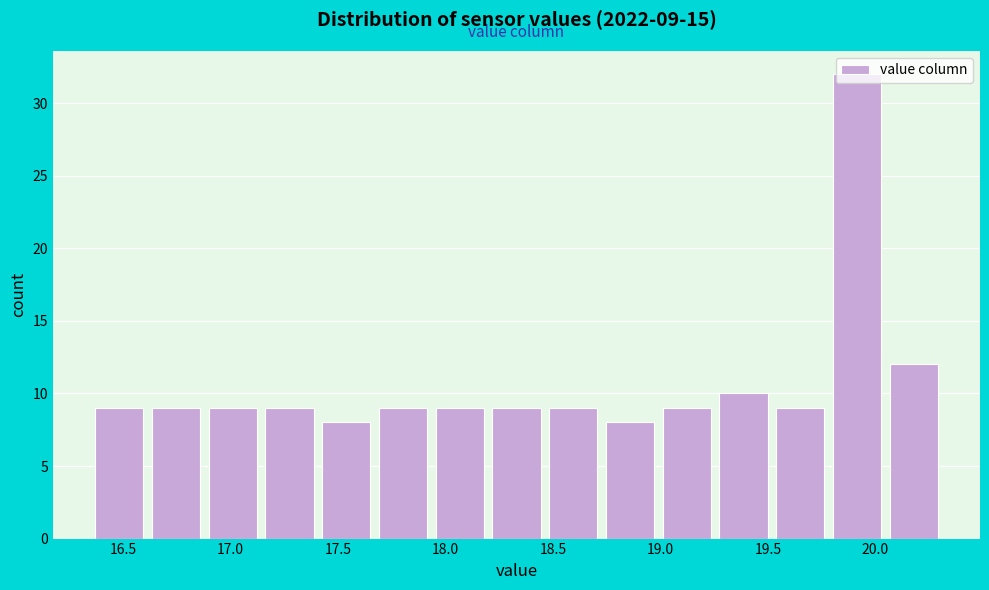

Which range on the x-axis has the tallest bar?

19.80 to 20.05